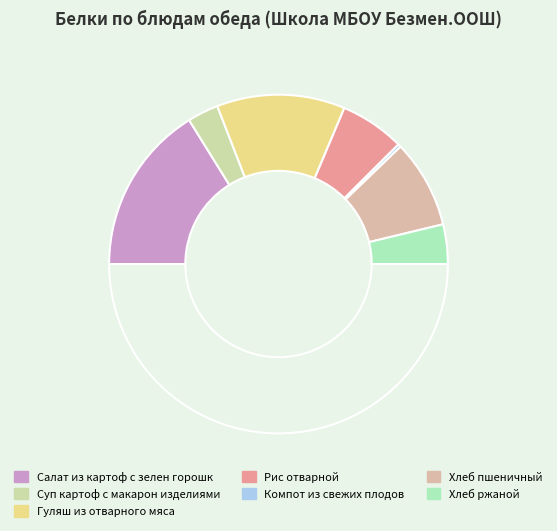

Which category has the biggest portion of the pie?

Салат из картоф с зелен горошк